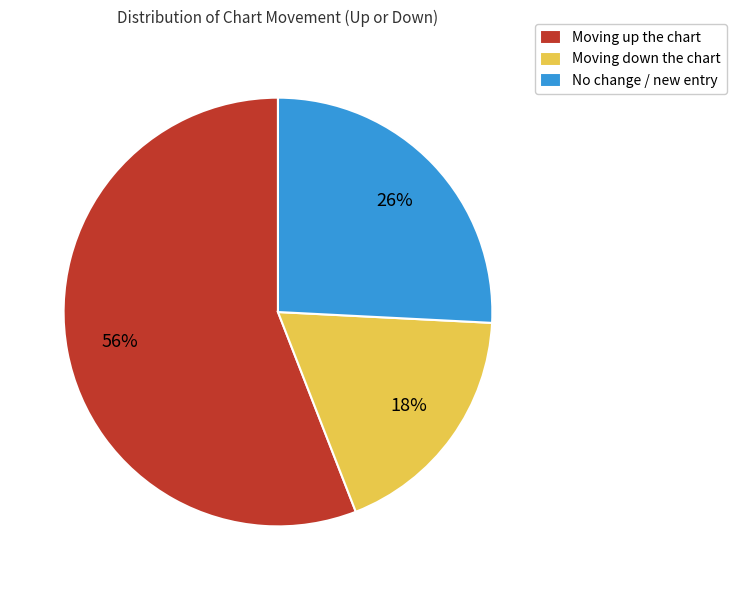

Which has a higher value, Moving up the chart or No change / new entry?

Moving up the chart